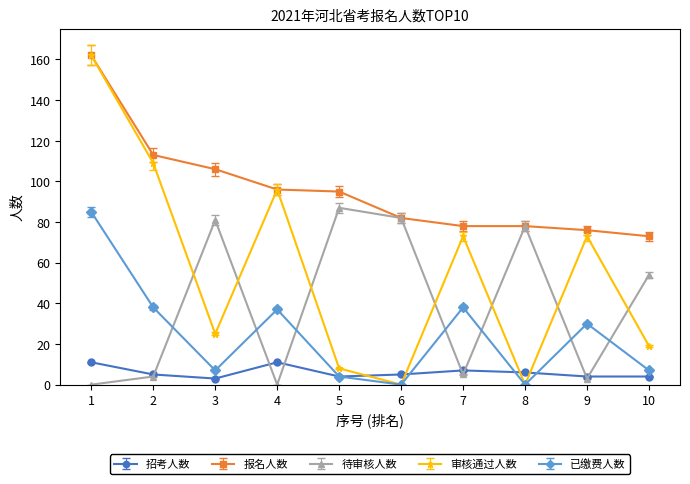

Is this an area chart (filled region under the line)?

No